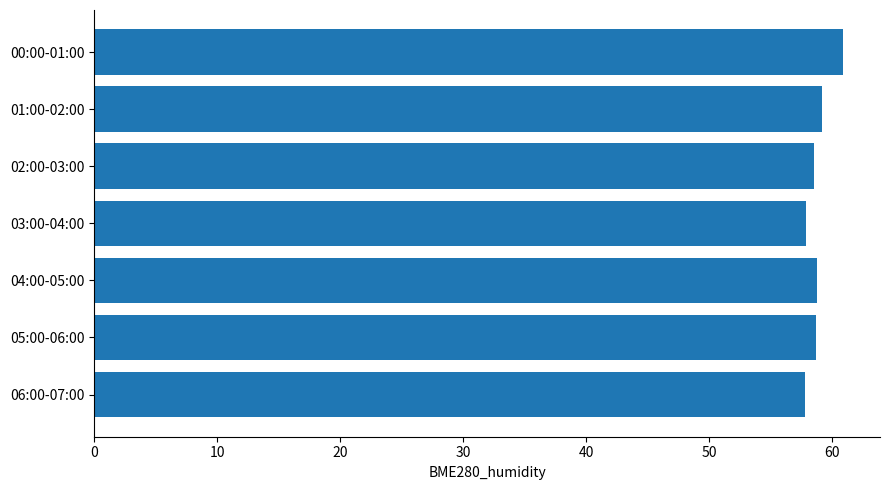

What is the average value?

58.8